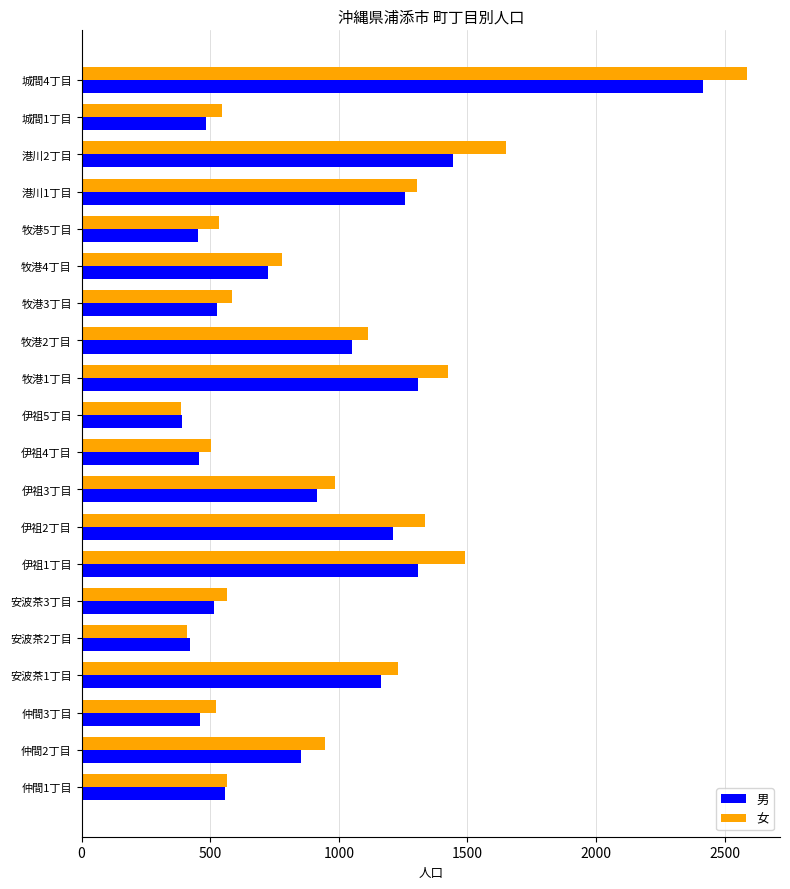

What is the minimum value for 女?

386